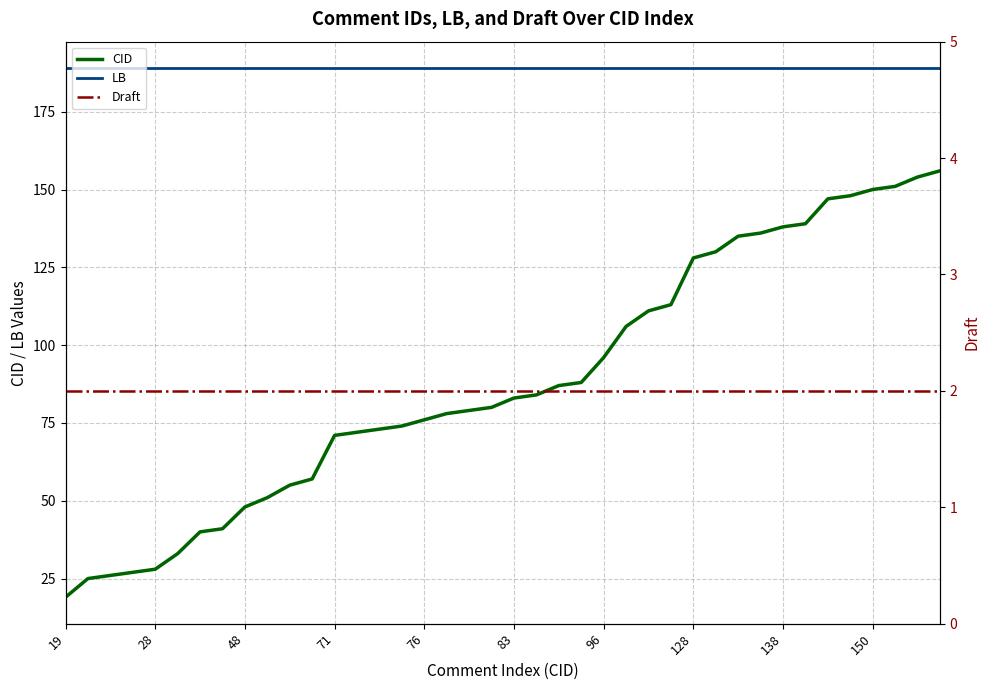

What is the value of the LB point at the 21st from the left?

189